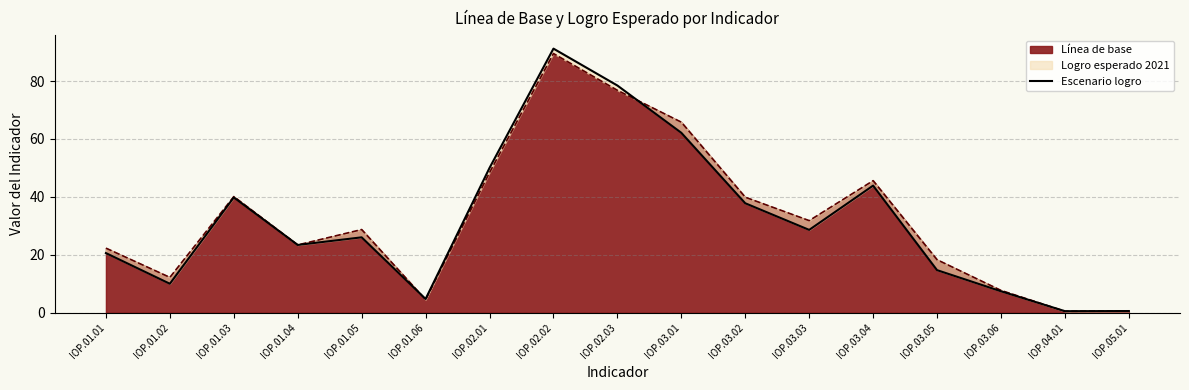

How many interior local peaks does the Línea de base series have?

4